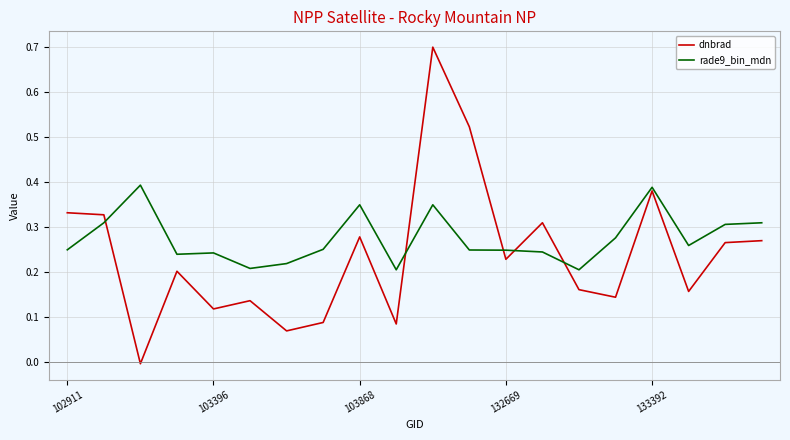

What is the greatest value displayed?

0.7